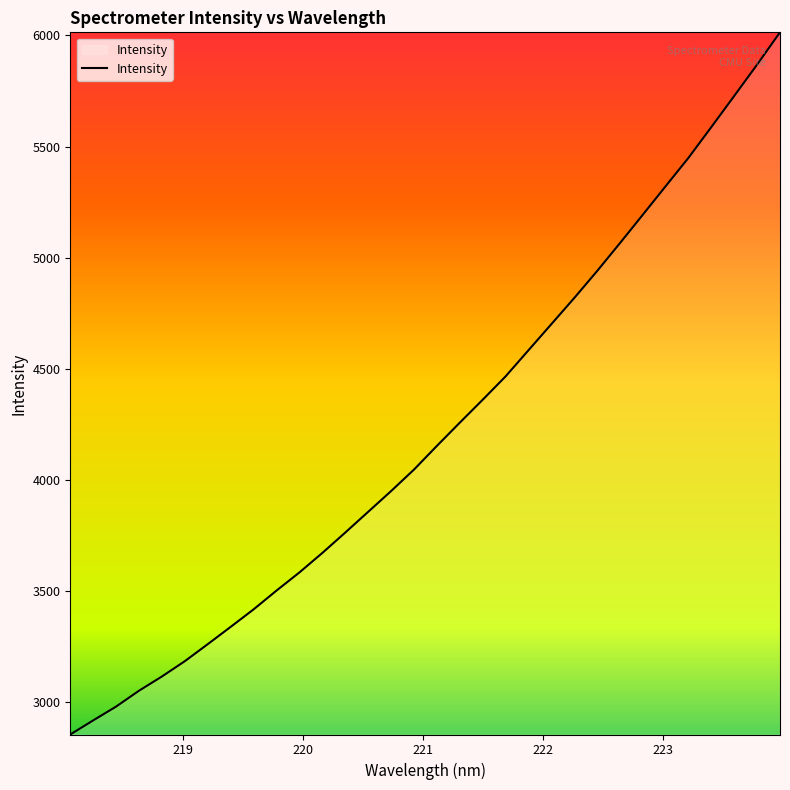

What is the minimum value shown in the chart?

2855.9